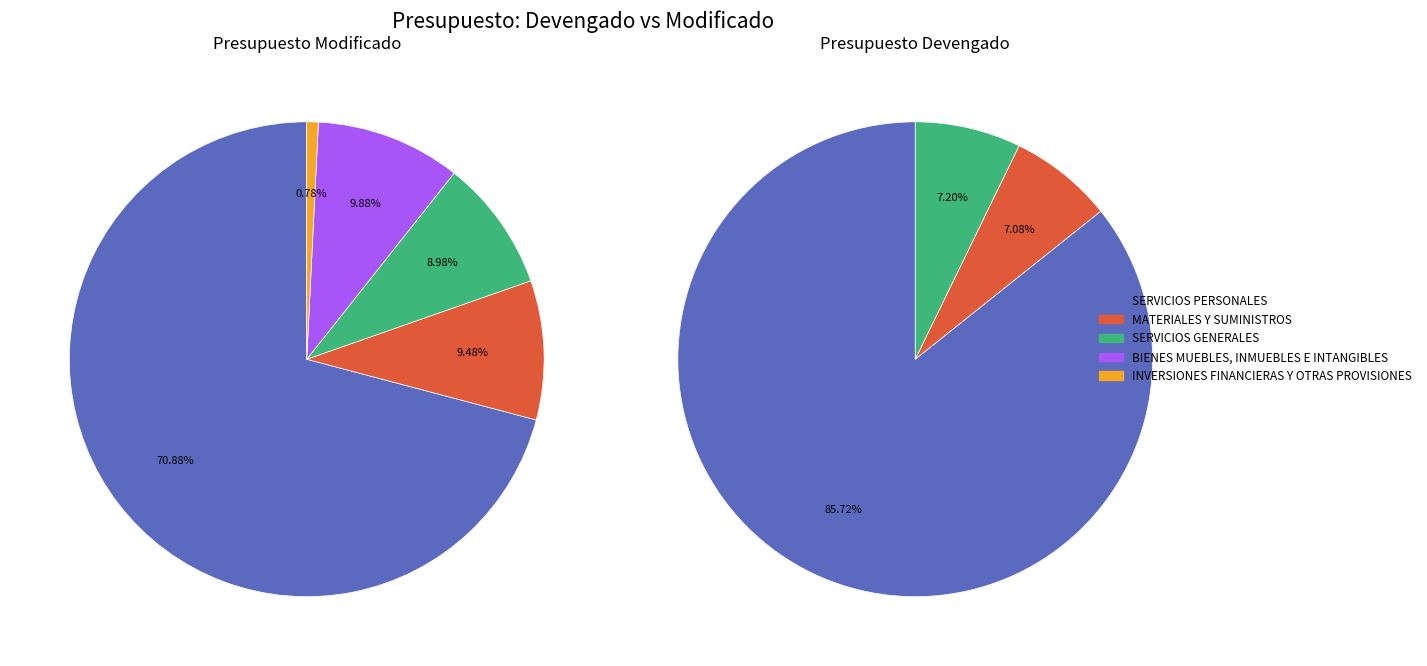

Does 3 account for over 50% of the chart?

No